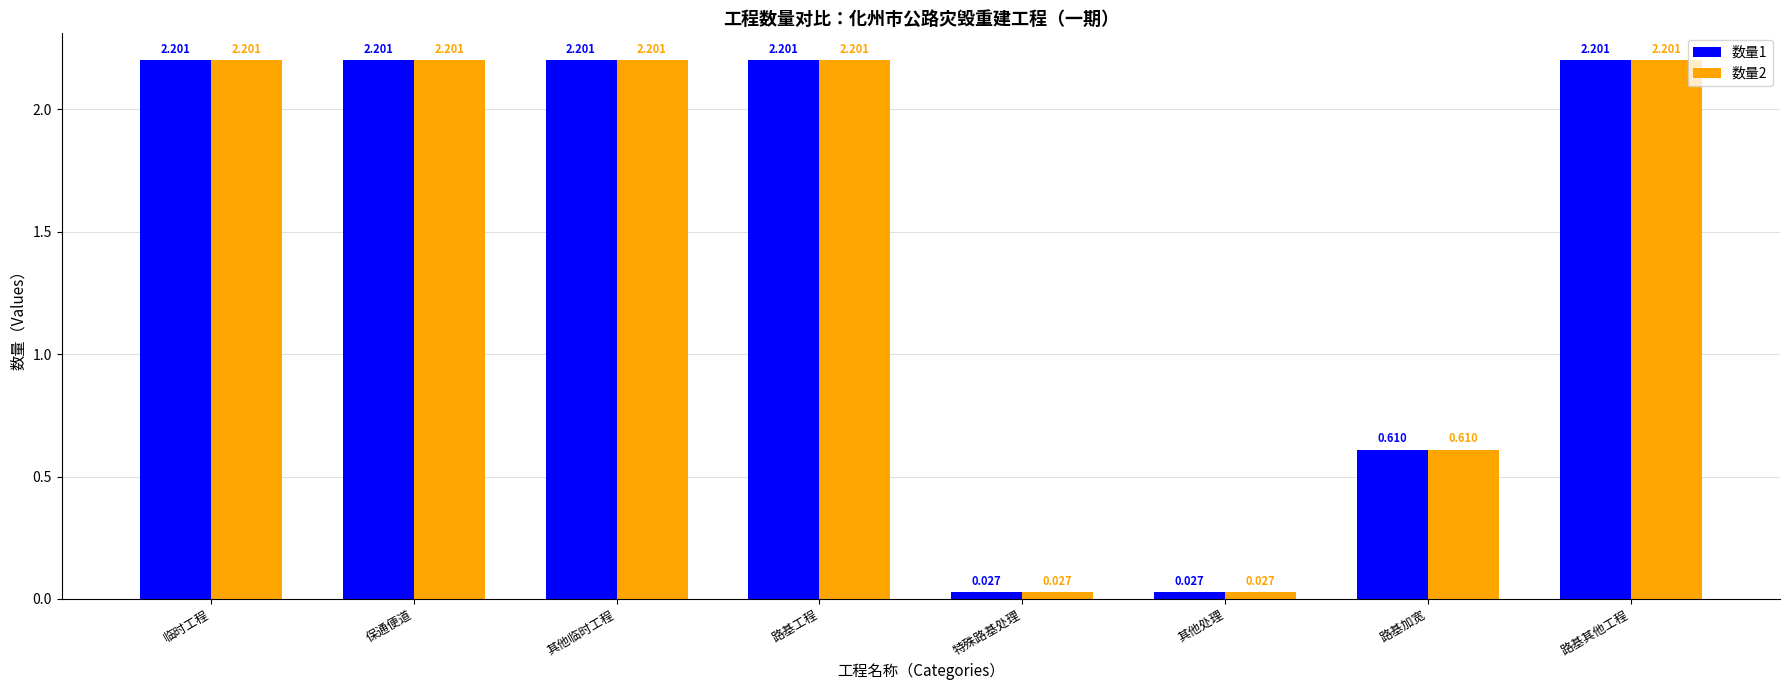

At which label does 数量2 first exceed 2?

临时工程